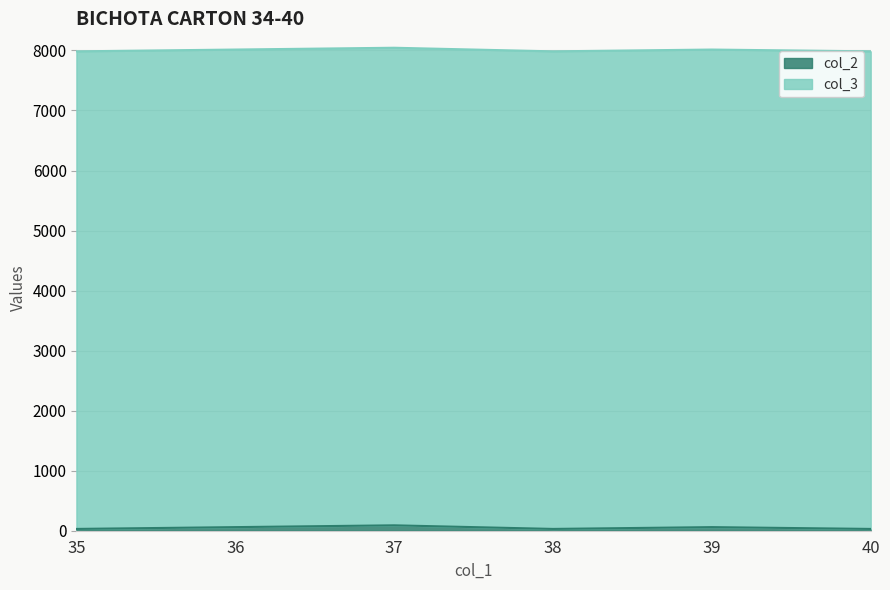

How many interior local valleys (lower than both neighbors) does the data have?

1